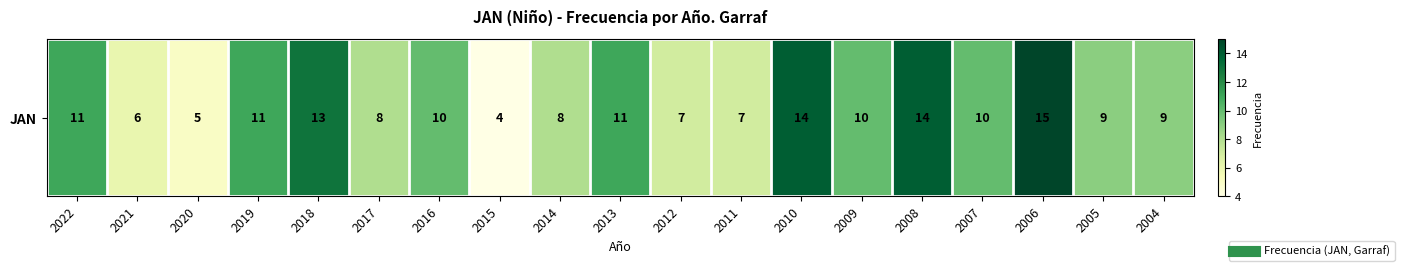

What is the greatest value displayed?

15